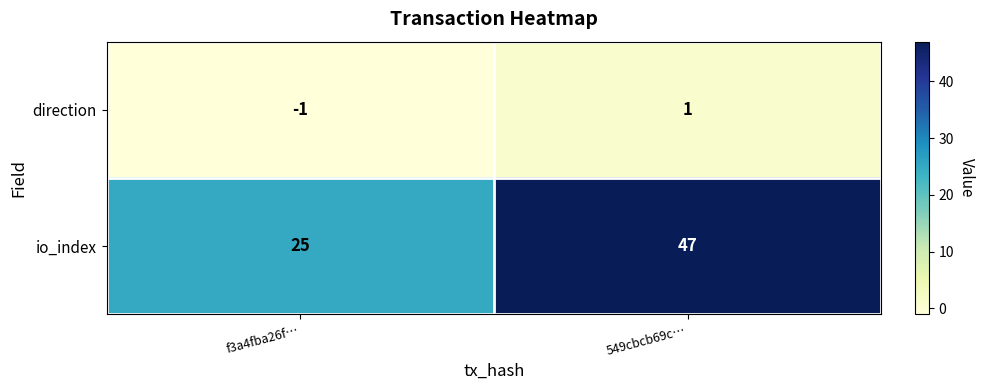

Is it true that io_index equals 31 at 549cbcb69c…?

False